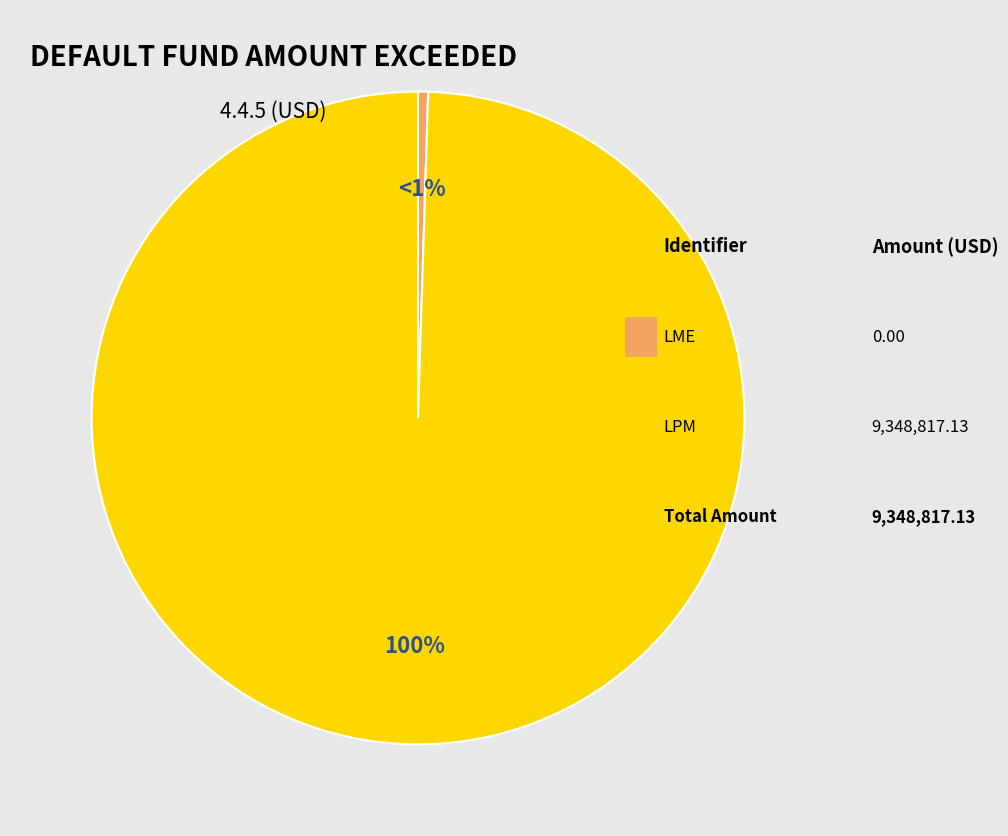

Does any single category account for the majority?

Yes